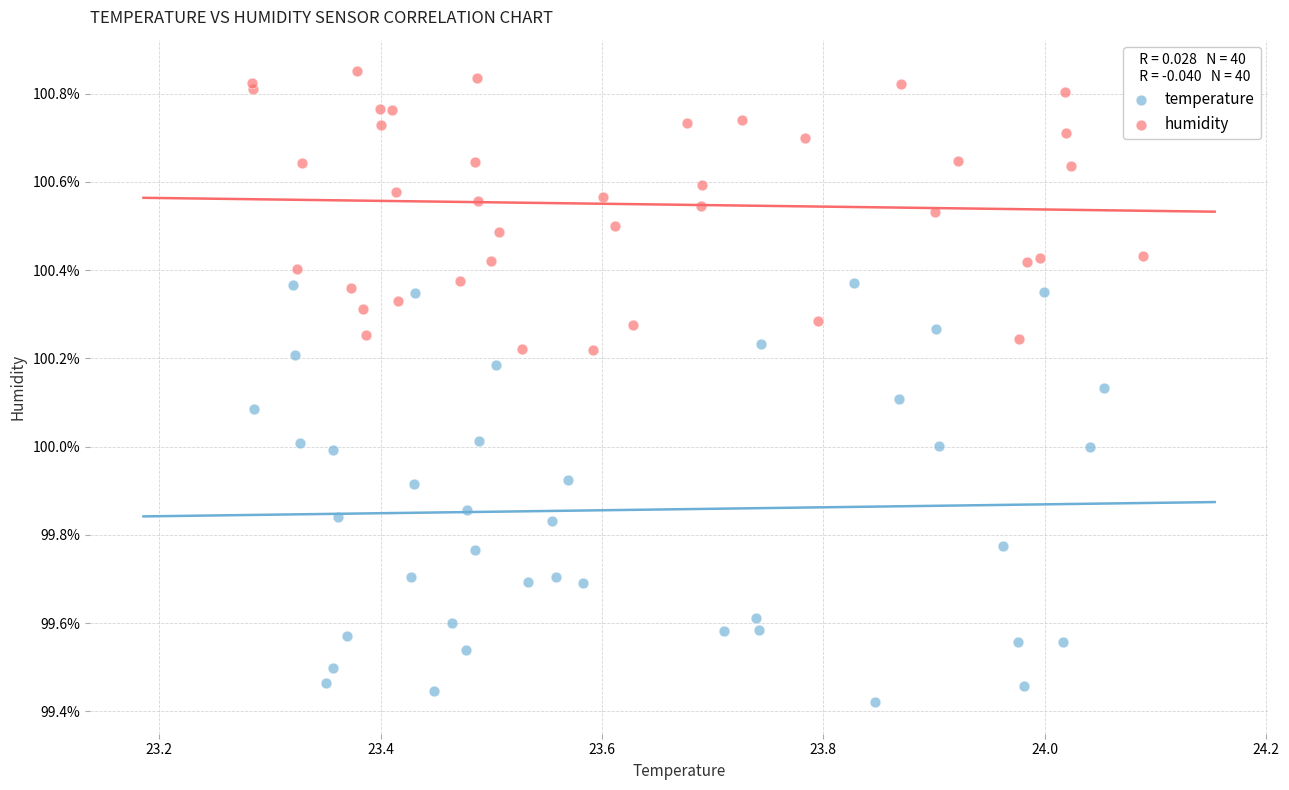

Which series contains the lowest Y value?

temperature